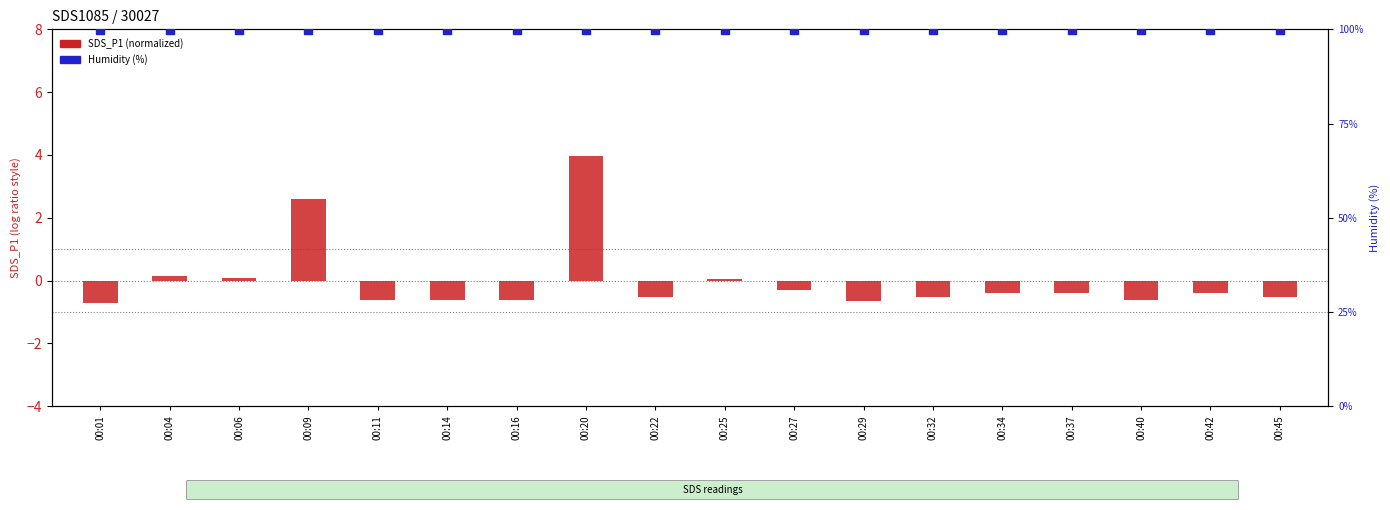

Which series reaches the minimum Y coordinate?

SDS_P1 (normalized)